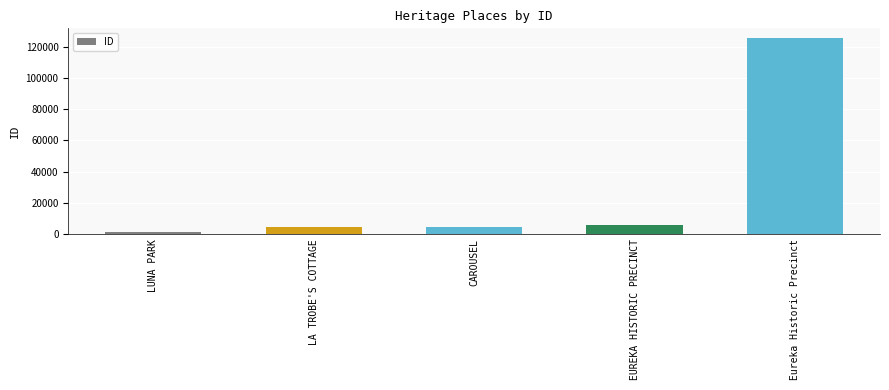

What is the change in value from CAROUSEL to Eureka Historic Precinct?

+120613